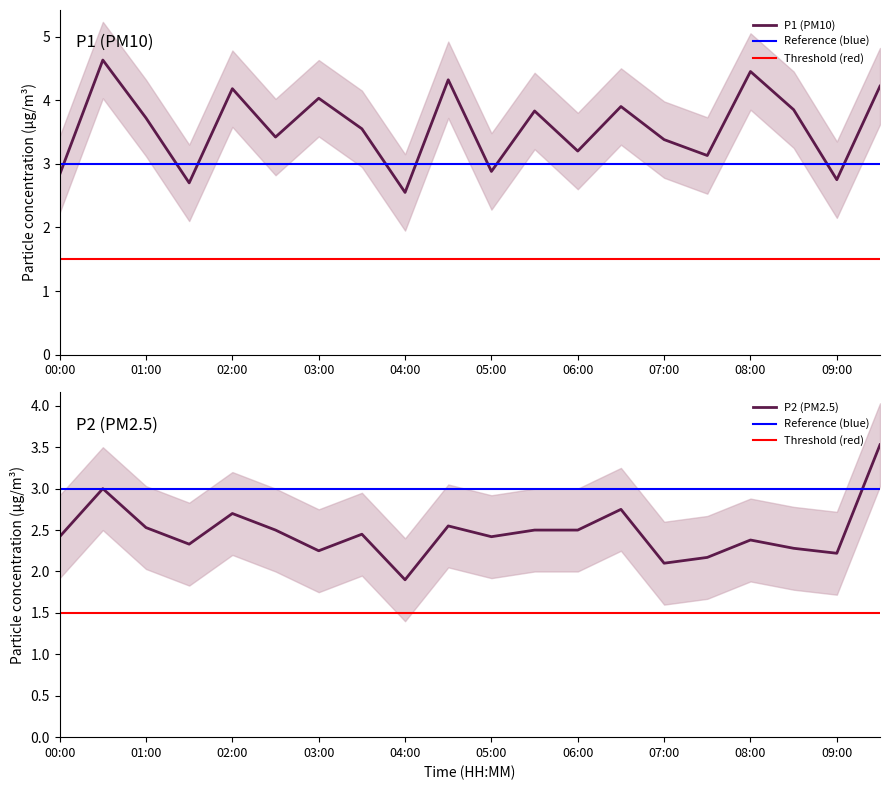

What position from the right is 02:30?

15